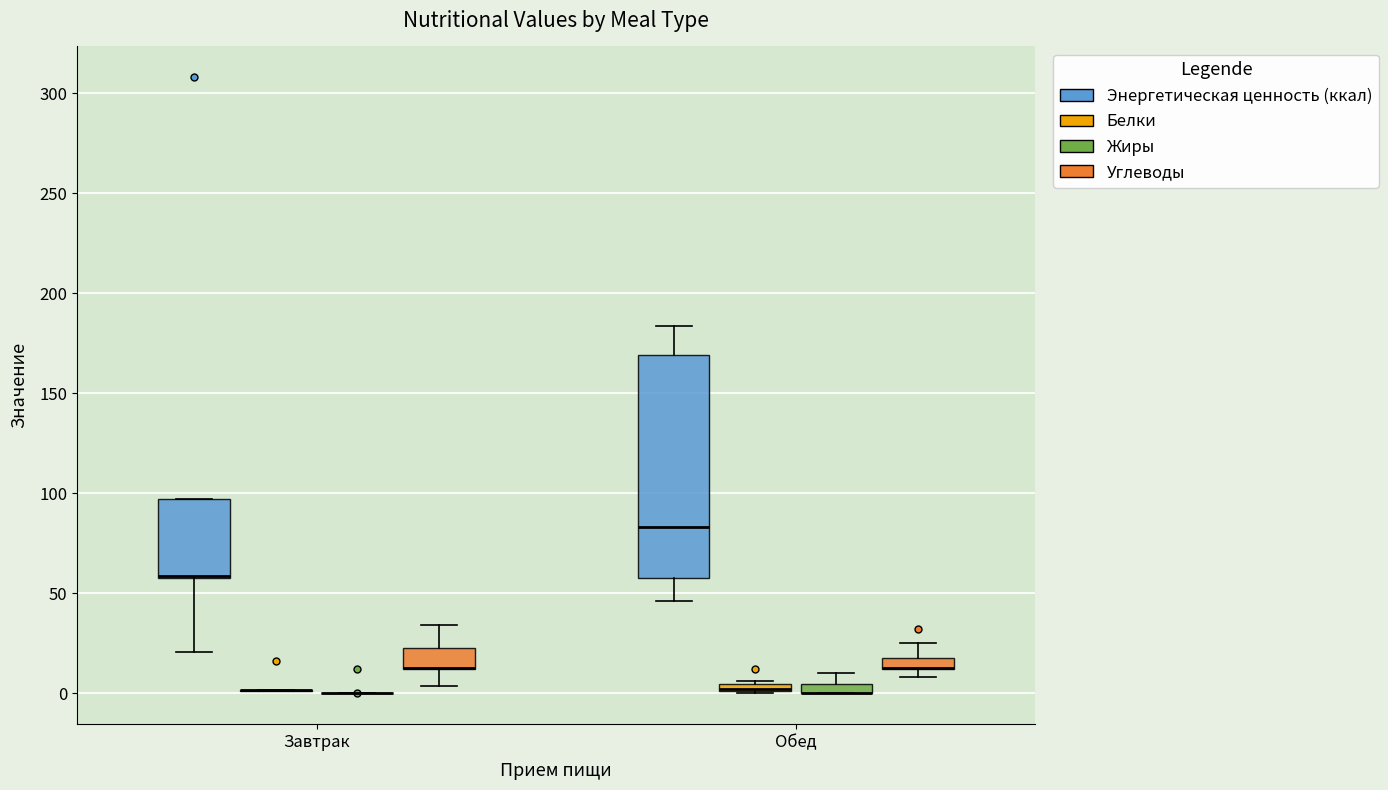

Comparing the boxes themselves (not the whiskers), which one is the tallest?

Обед (Энергетическая ценность (ккал))